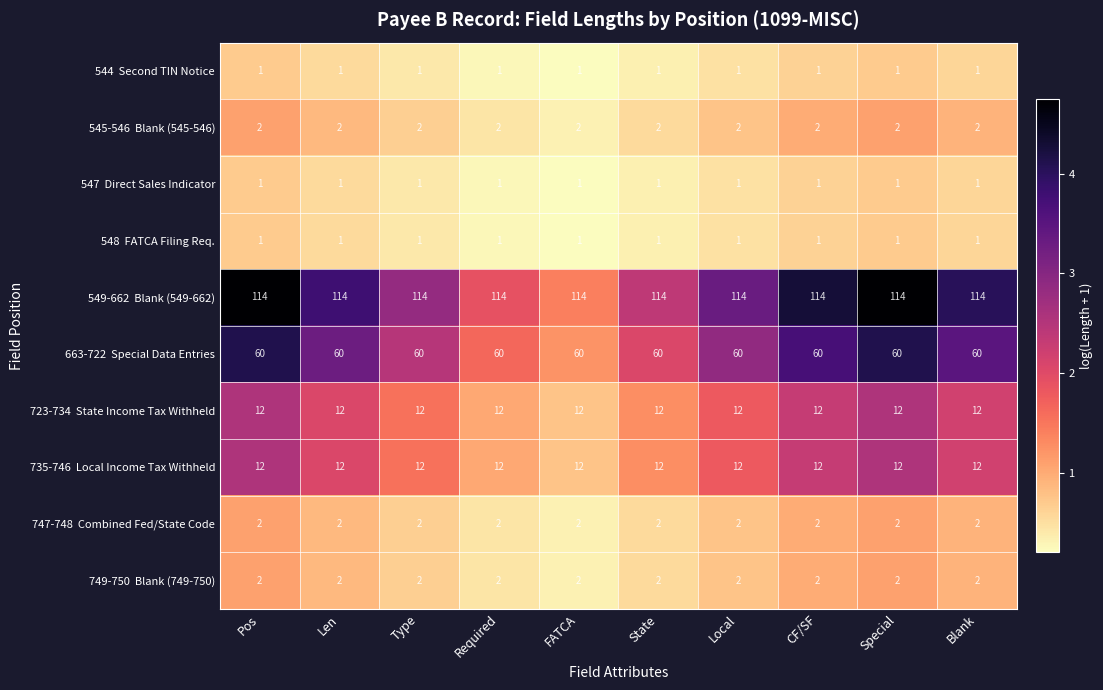

At how many categories does at least one series exceed 11?

10